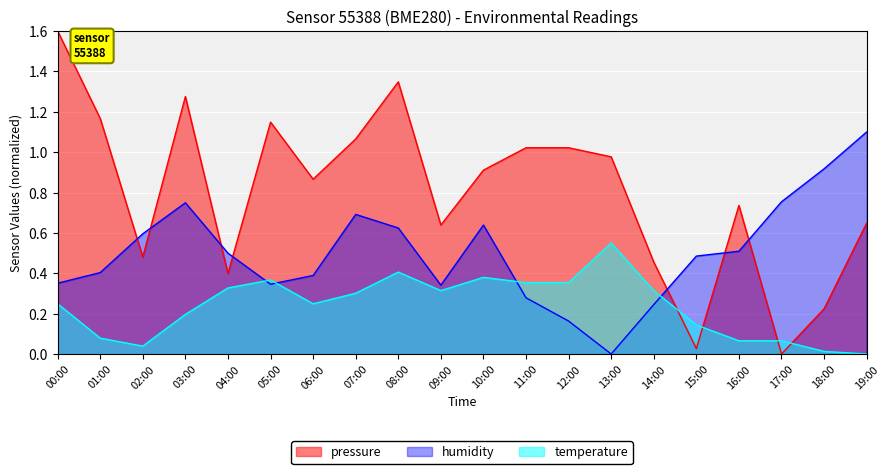

How many interior local peaks does the humidity series have?

3